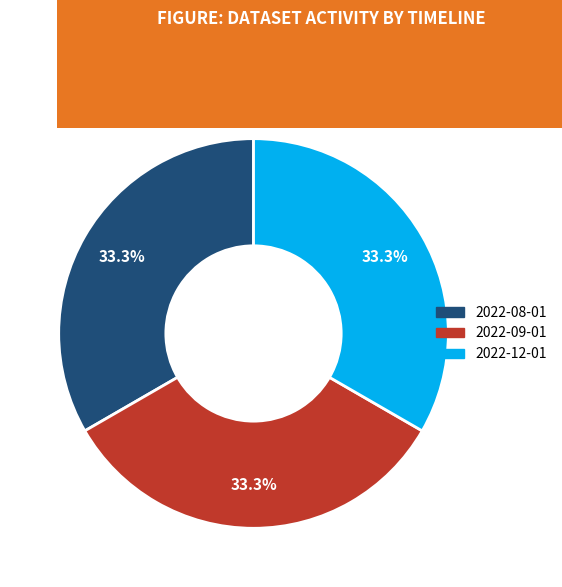

What portion of the pie excludes 2022-09-01?

66.7%